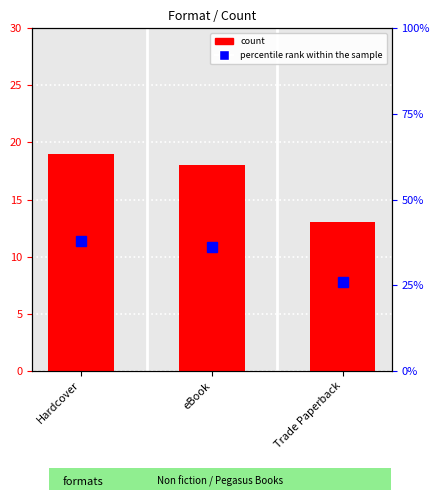

Reading left to right, list all the values displayed in this chart.

count: 19	18	13
percentile rank within the sample: 38	36	26